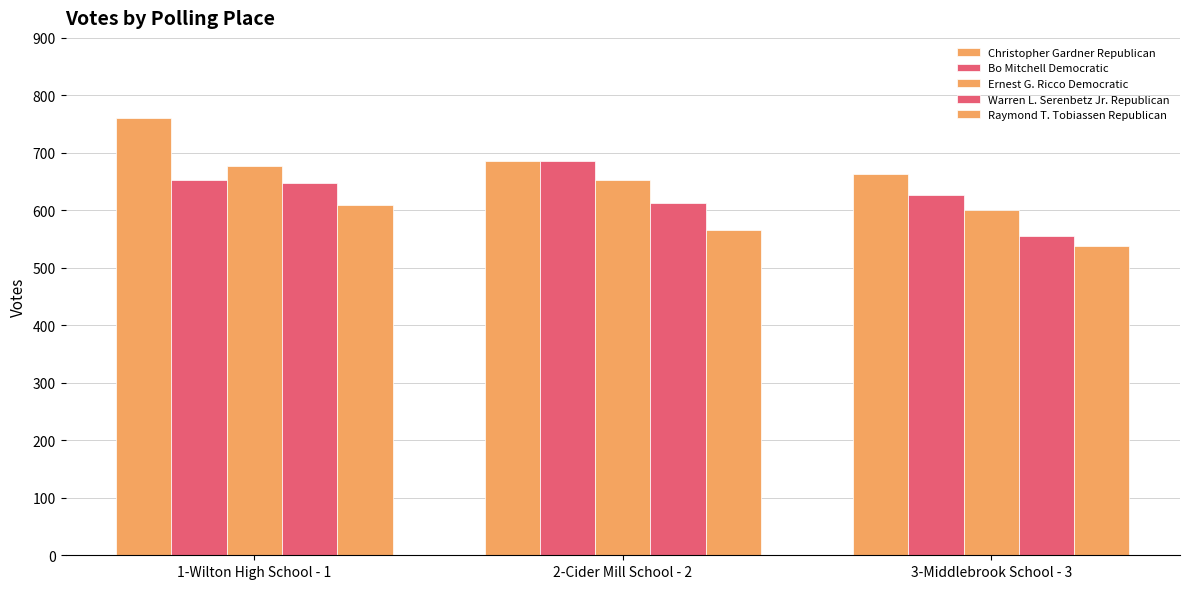

What is the sum of the Ernest G. Ricco Democratic values at 3-Middlebrook School - 3 and 1-Wilton High School - 1?

1278